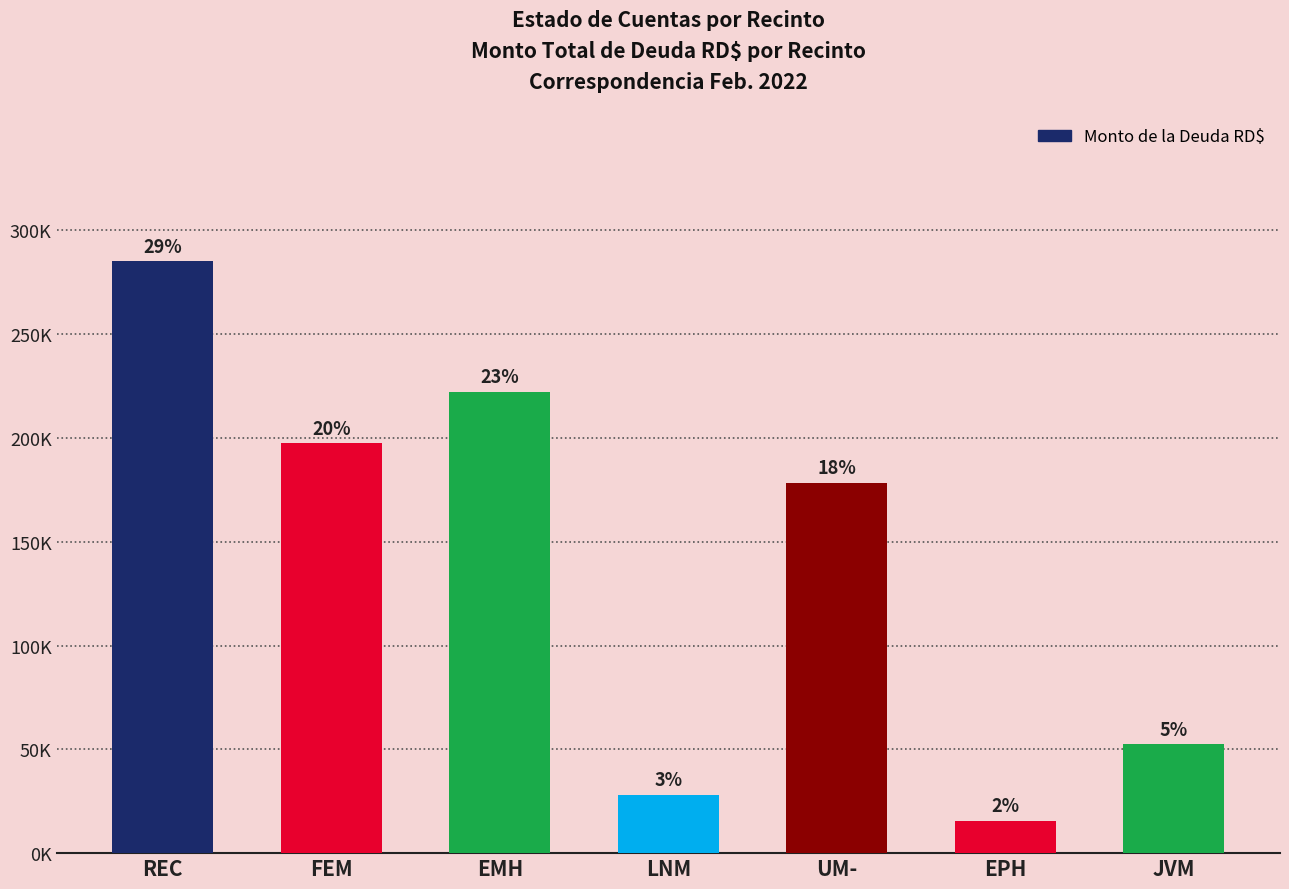

True or false: the data shows 15725.3 at EPH.

True